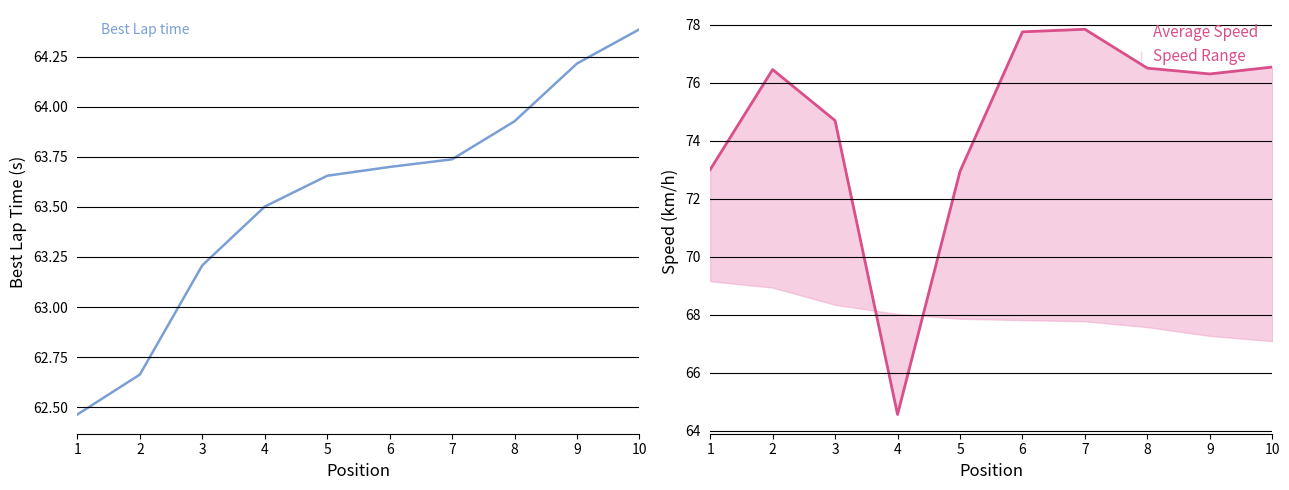

Rank the series at 10 from lowest to highest value.

Best Lap time, Average Speed